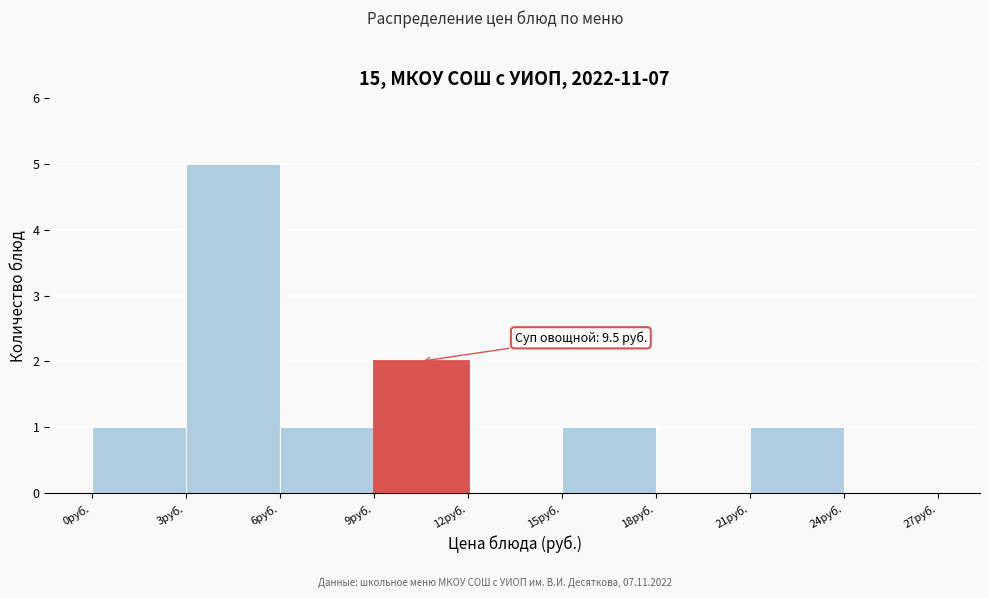

Which range on the x-axis has the tallest bar?

3 to 6